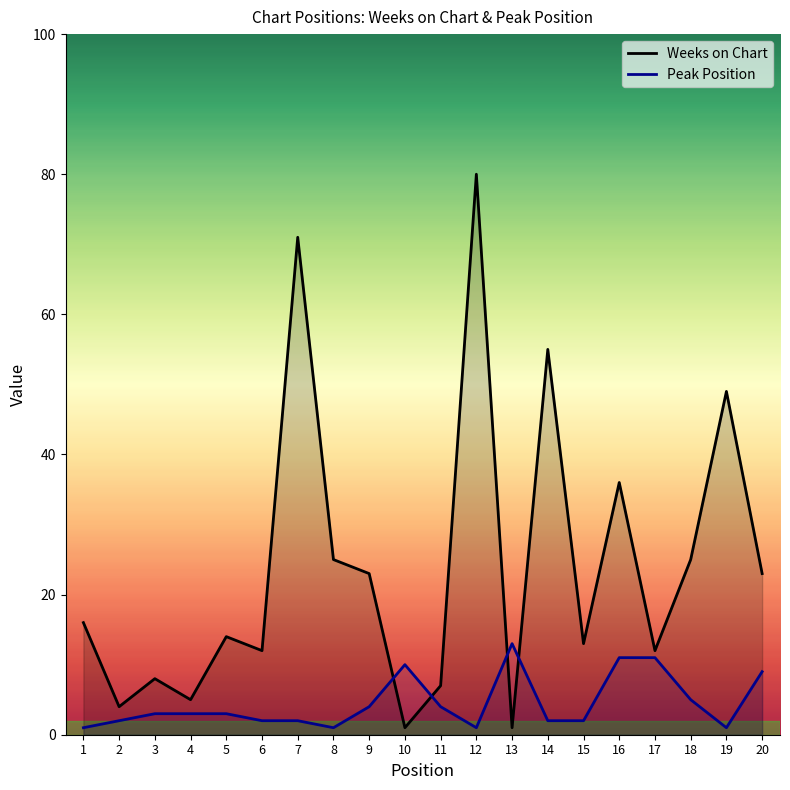

List the labels in order of Weeks on Chart value, smallest first.

10, 13, 2, 4, 11, 3, 6, 17, 15, 5, 1, 9, 20, 8, 18, 16, 19, 14, 7, 12